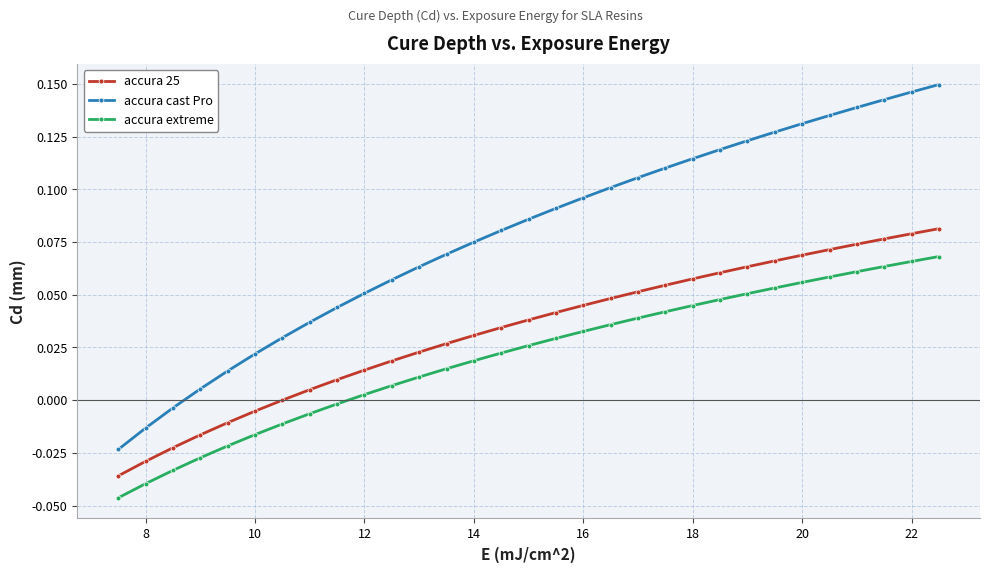

What are all the series names shown in the legend?

accura 25, accura cast Pro, accura extreme